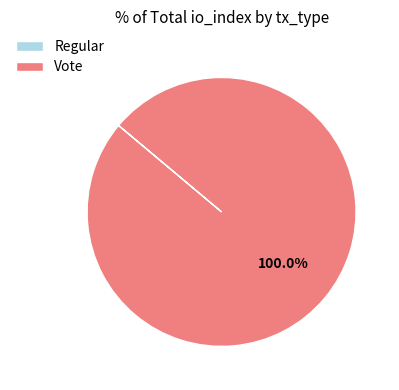

Which category accounts for the majority?

Vote